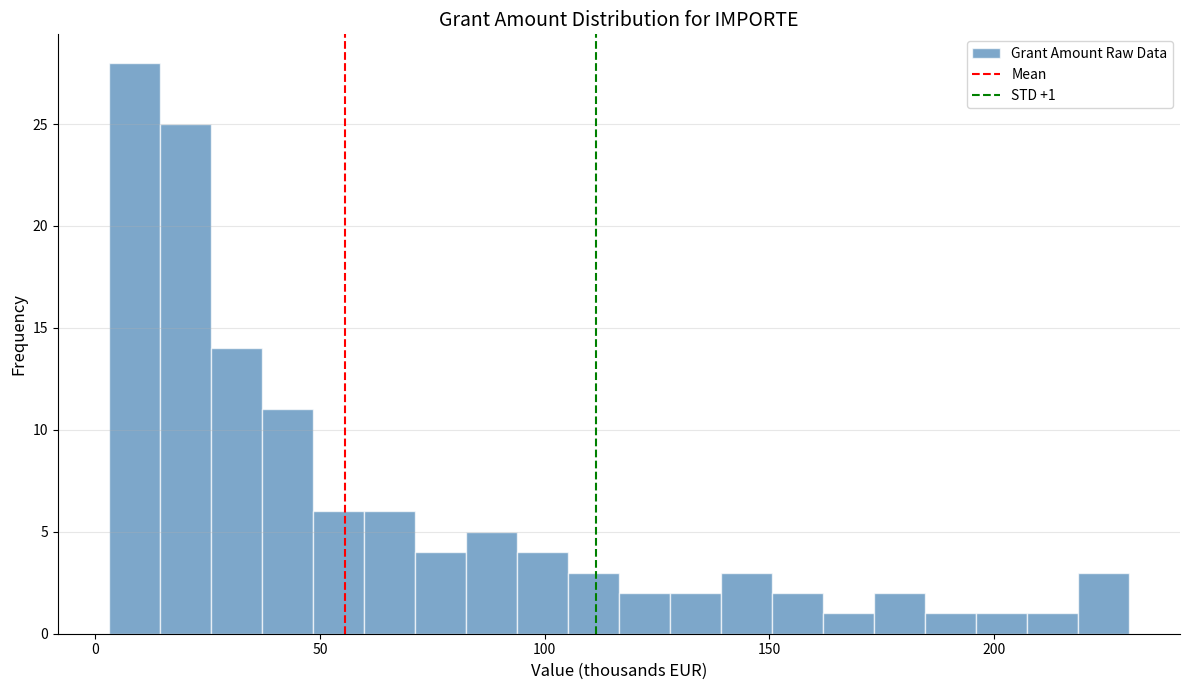

Around what value on the x-axis is the tallest bar? Give the approximate position of its centre, as read against the axis.

10